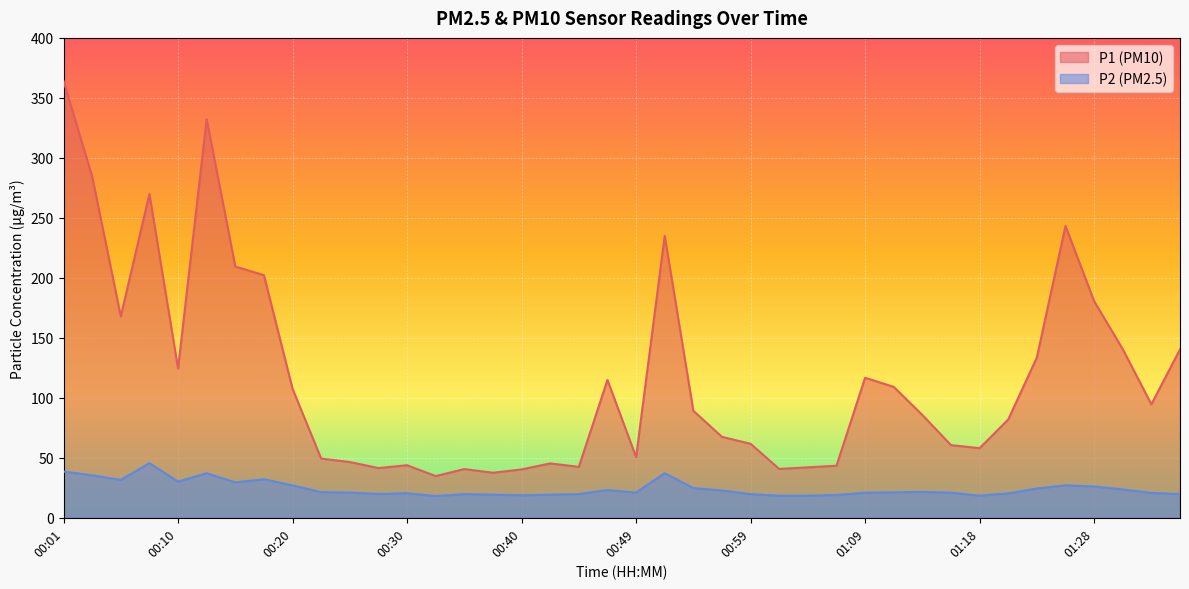

How many categories are shown in the chart?

40